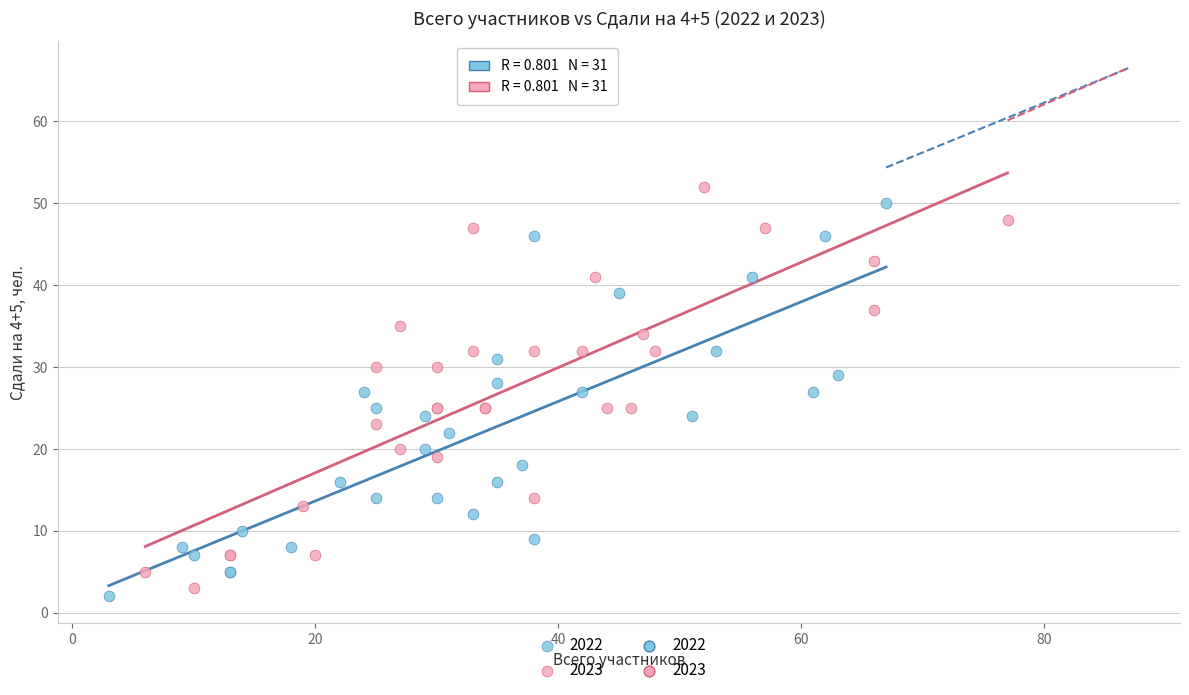

Which series has the widest spread of Y values?

2023